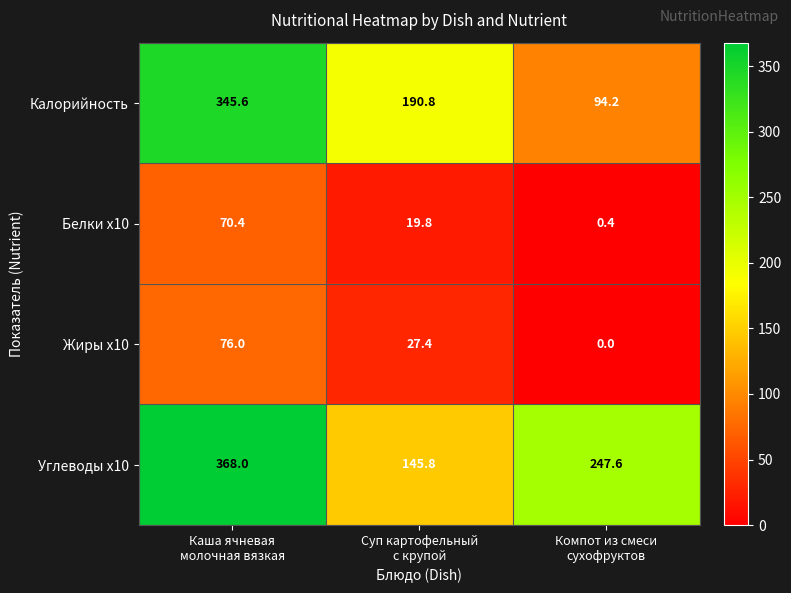

Reading right to left, what are all the values shown in this chart?

Калорийность: 94.2	190.8	345.6
Белки x10: 0.4	19.8	70.4
Жиры x10: 0.0	27.4	76.0
Углеводы x10: 247.6	145.8	368.0